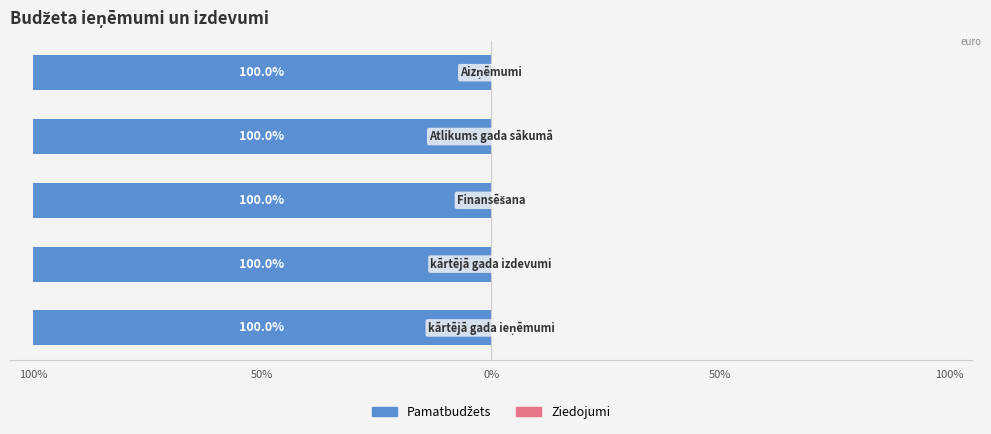

What is the smallest value displayed?

-100.0